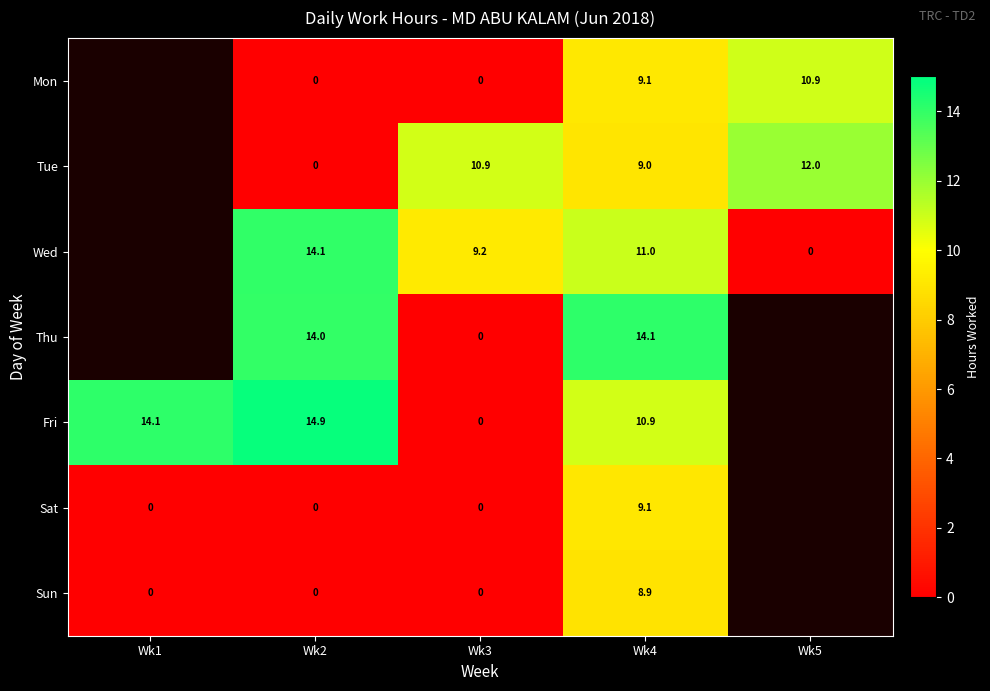

What is the difference between the highest and lowest values at Wk3?

10.9